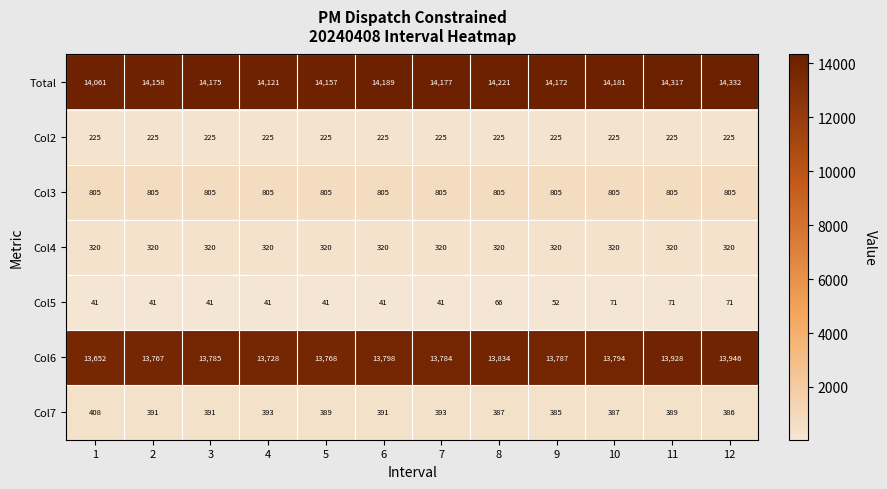

True or false: Col2 has a value of 397 at 12.

False